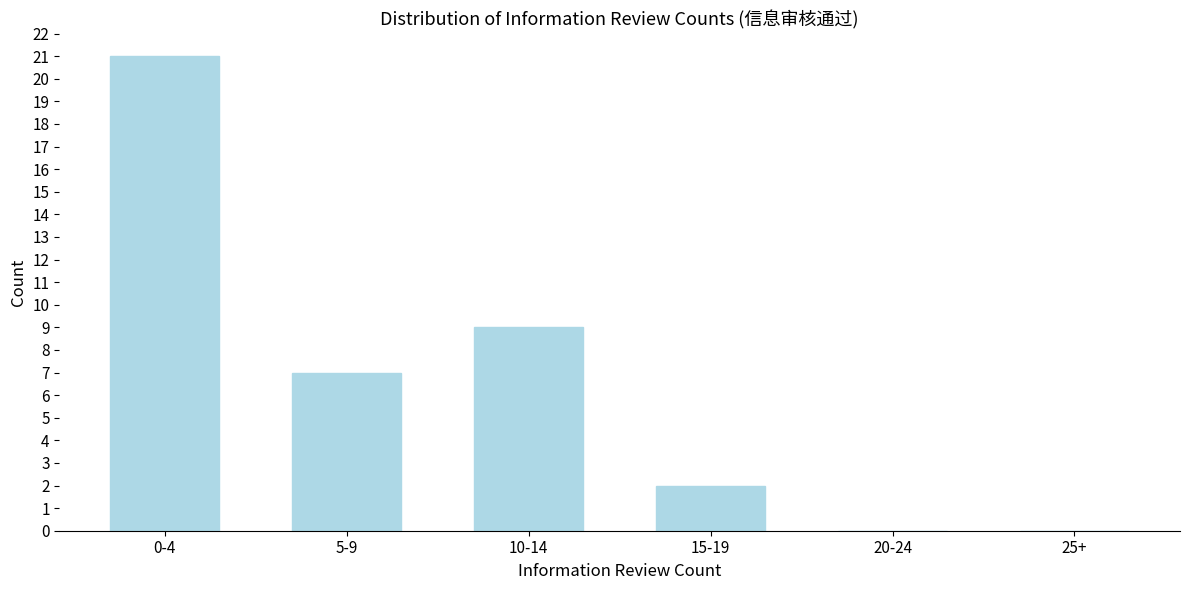

Reading left to right, what are all the values shown in this chart?

0-4=21	5-9=7	10-14=9	15-19=2	20-24=0	25+=0